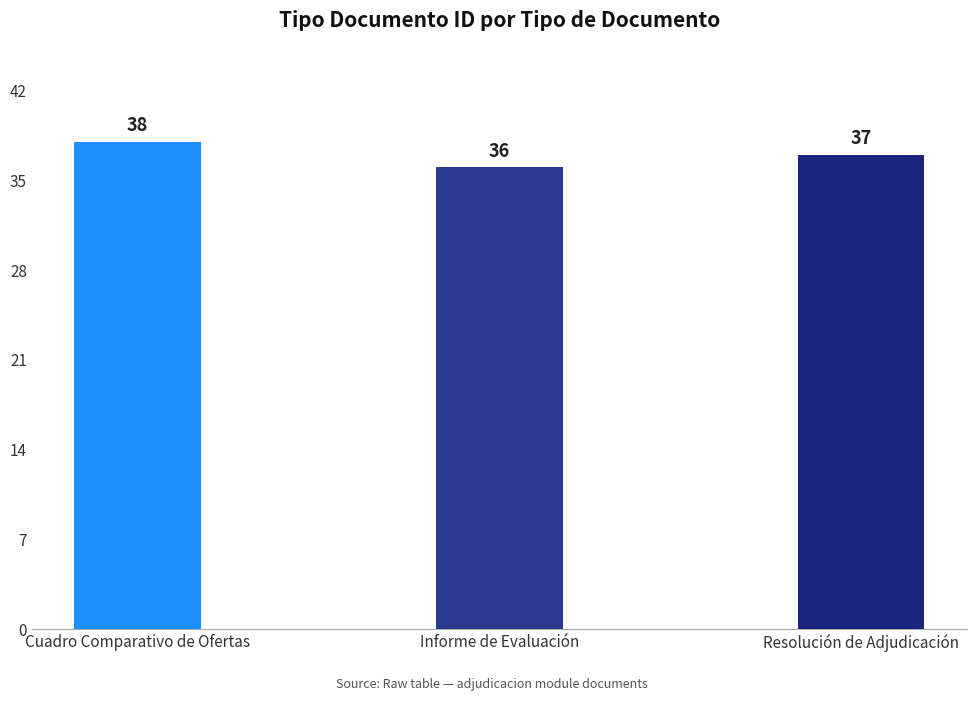

The chart shows a value of 22 at Cuadro Comparativo de Ofertas. True or false?

False